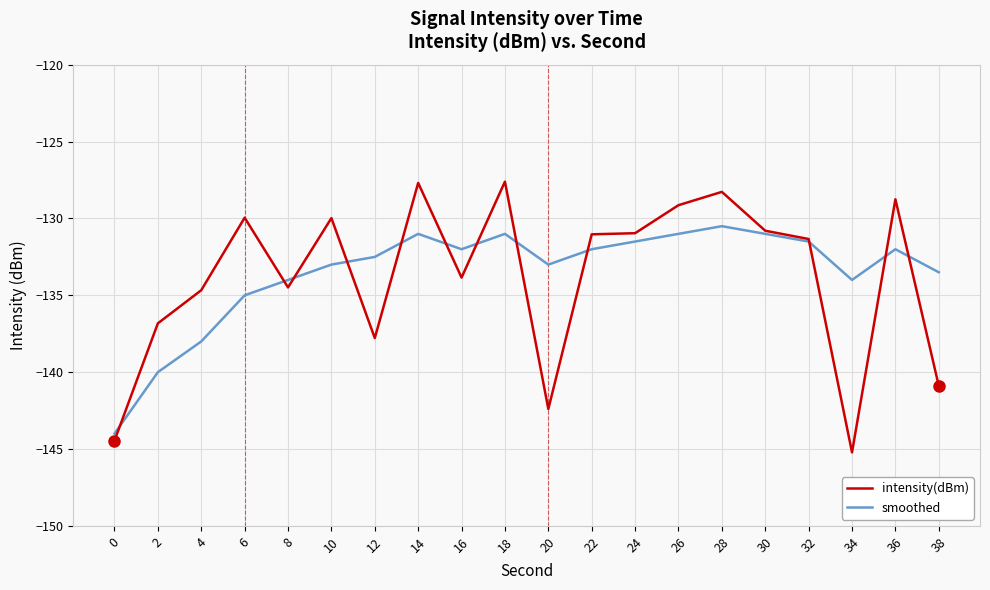

What is the maximum value for intensity(dBm)?

-127.6